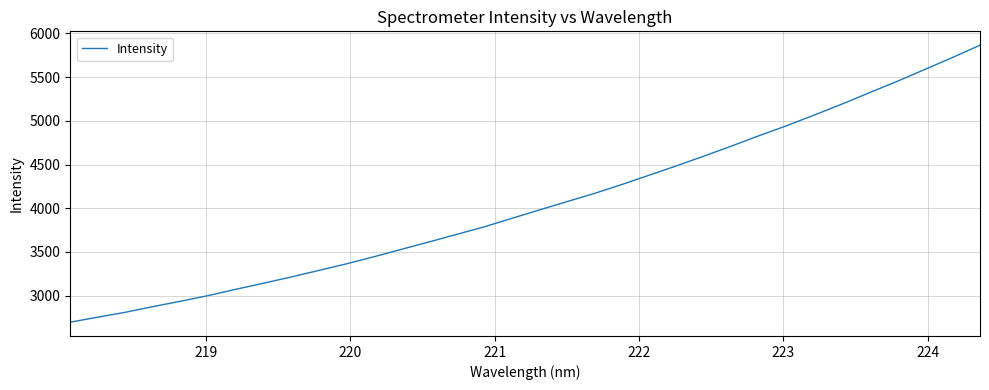

What is the maximum value shown in the chart?

5865.5